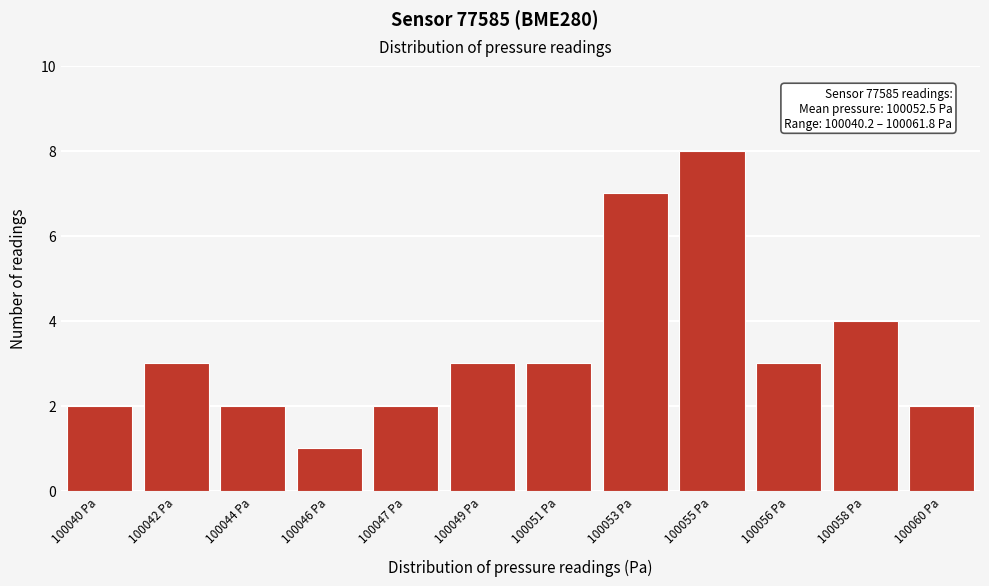

Reading left to right, list all the values displayed in this chart.

2	3	2	1	2	3	3	7	8	3	4	2